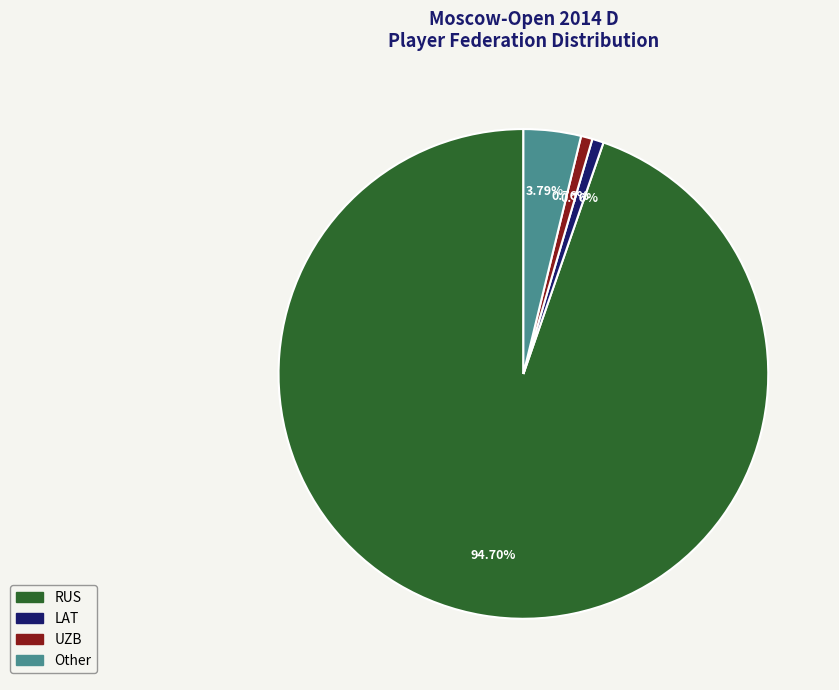

Is the sum of Other and RUS greater than half?

Yes